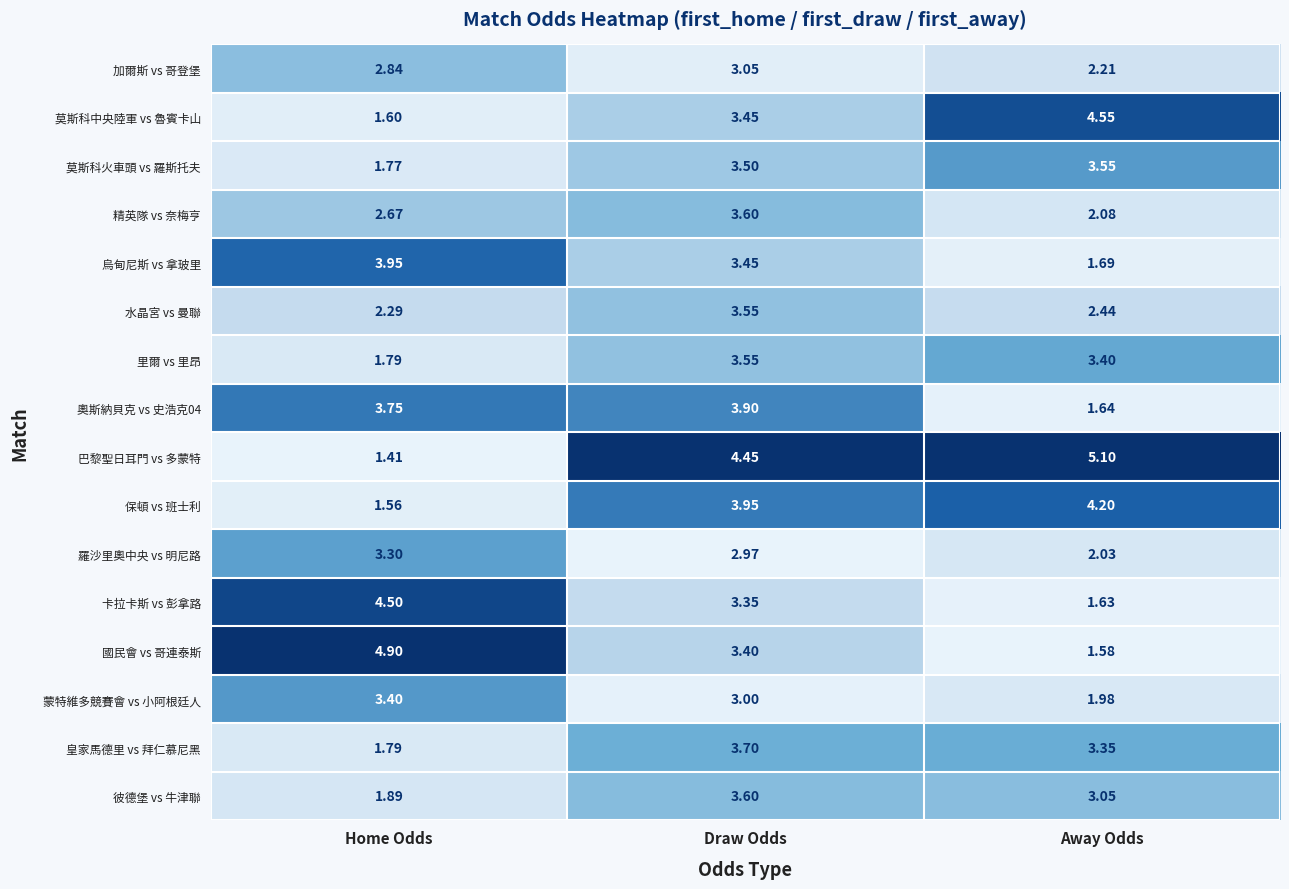

Which series changed the most between Home Odds and Draw Odds?

巴黎聖日耳門 vs 多蒙特